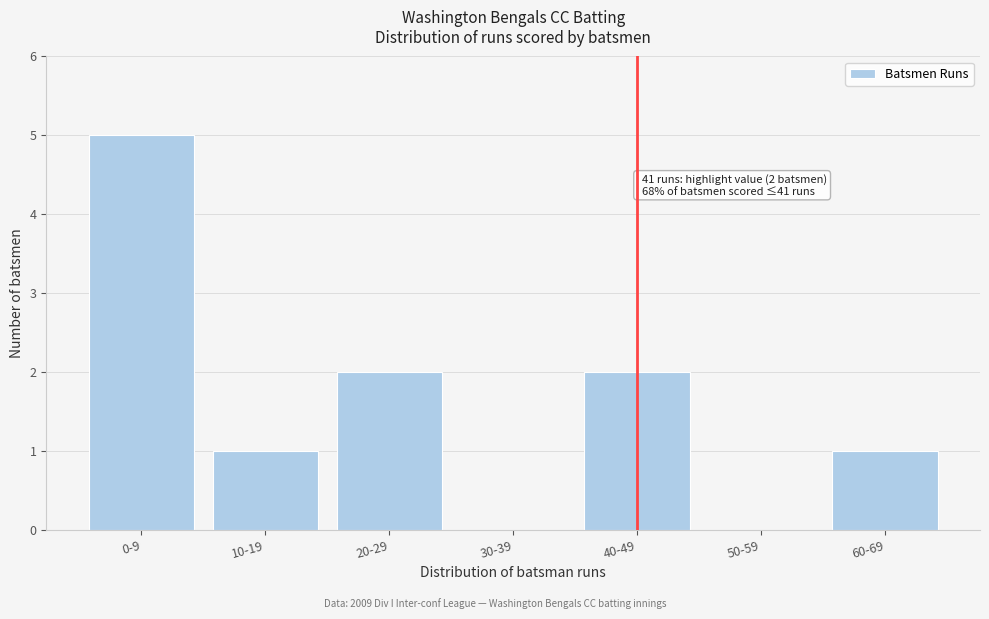

Reading left to right, transcribe all the data shown in this chart.

0-9=5	10-19=1	20-29=2	30-39=0	40-49=2	50-59=0	60-69=1